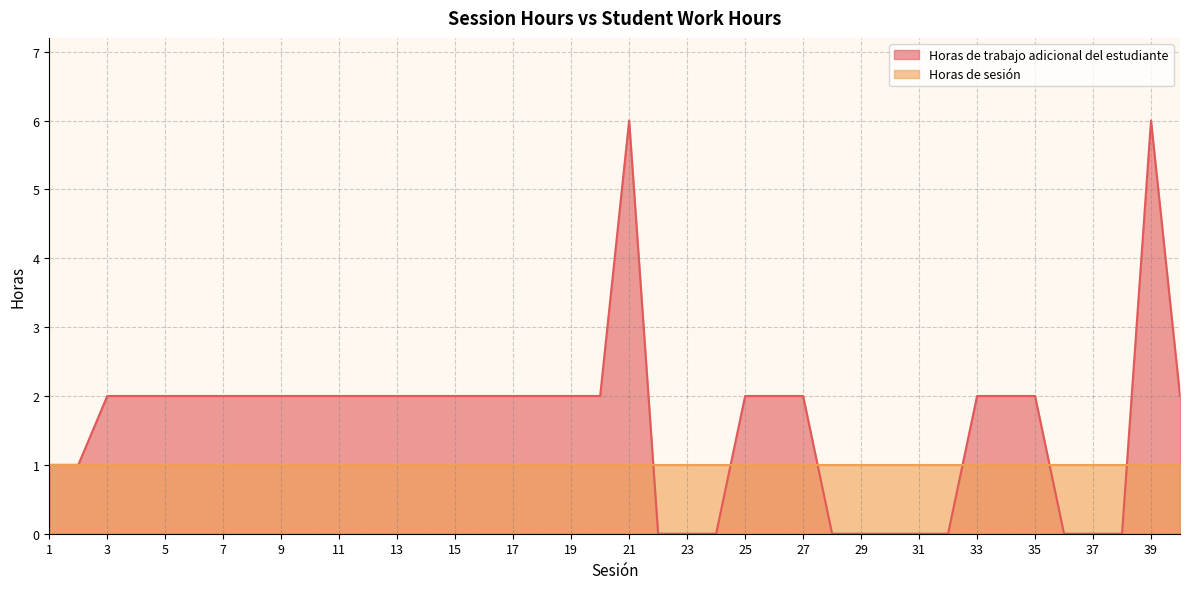

At 23, list the series in order from smallest to largest.

Horas de trabajo adicional del estudiante, Horas de sesión